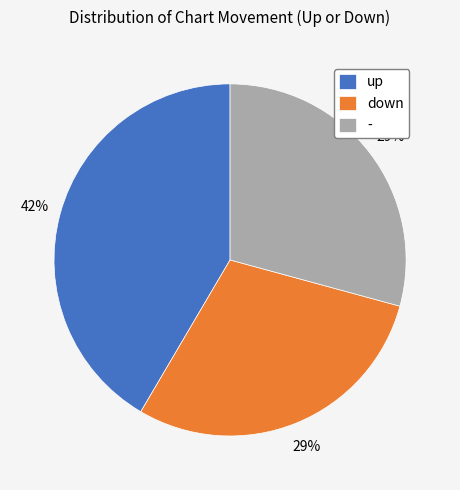

Count the number of slices in the pie.

3